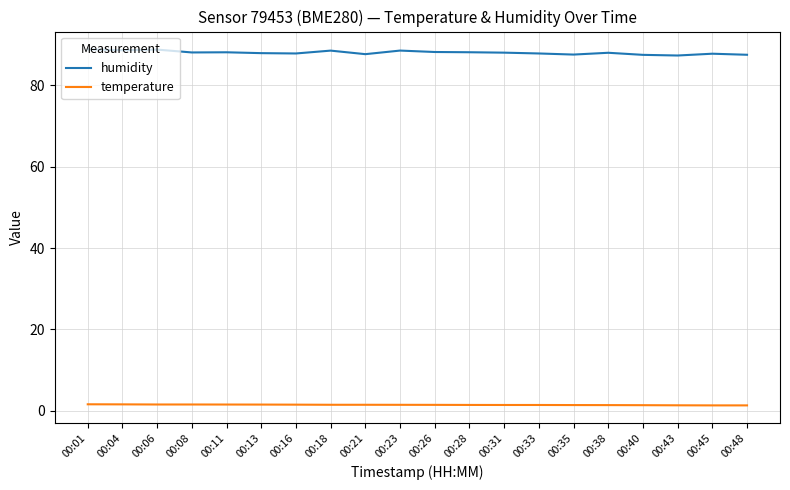

What is the sum of the temperature values at 00:31 and 00:16?

3.0